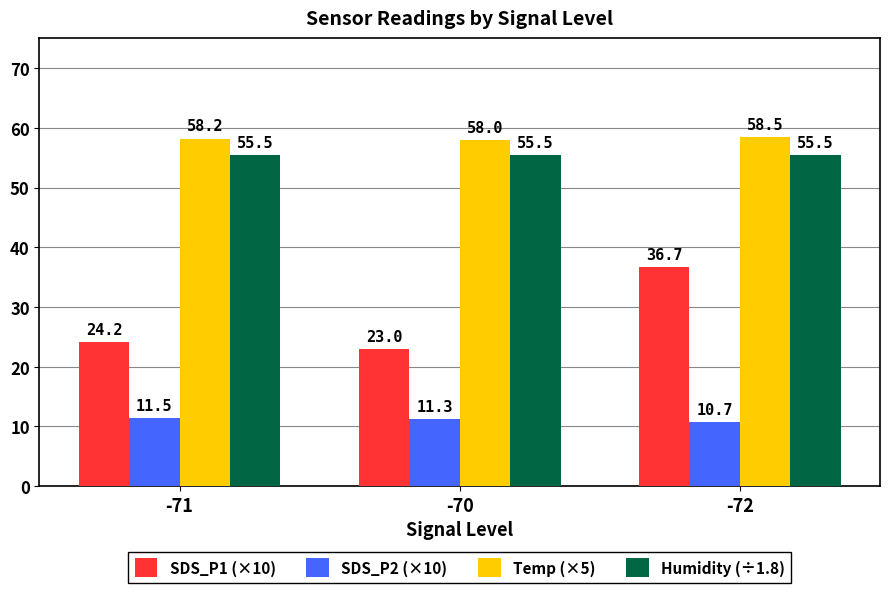

The SDS_P2 (×10) series shows 3.4 at -70. True or false?

False